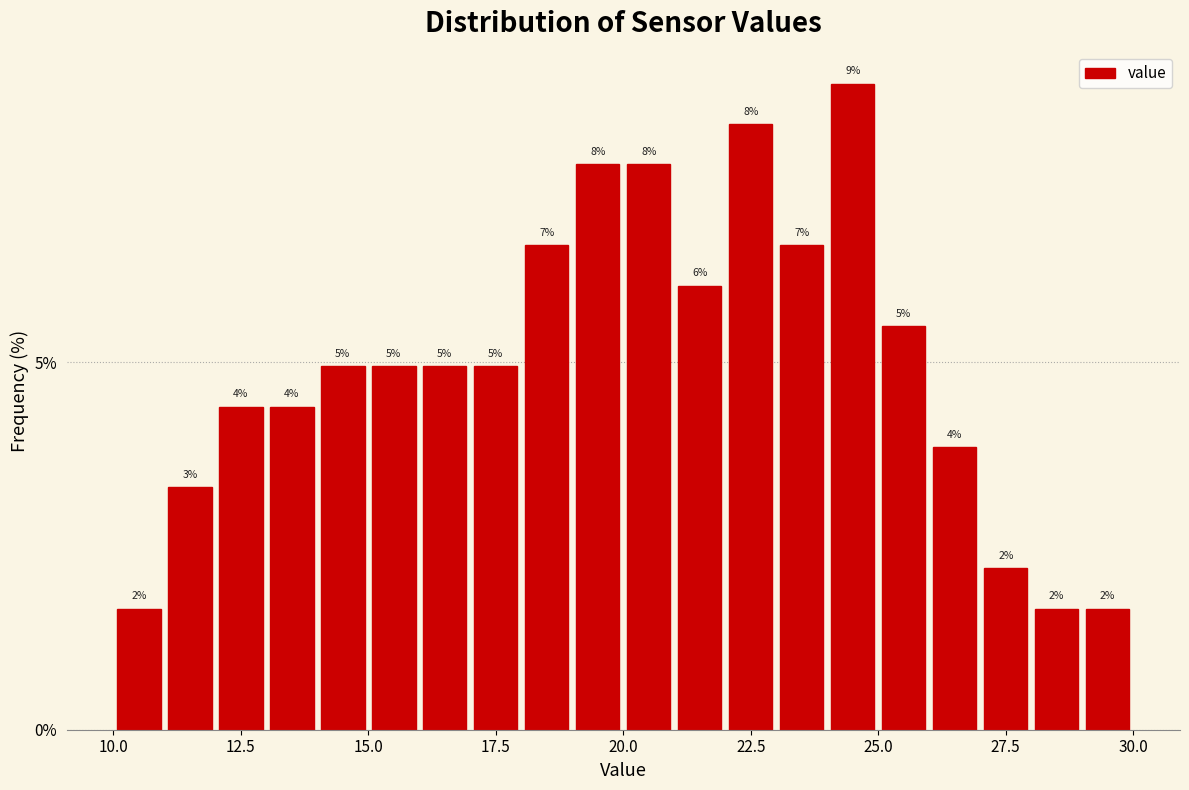

Read against the x-axis, roughly where is the centre of the tallest bar?

24.5